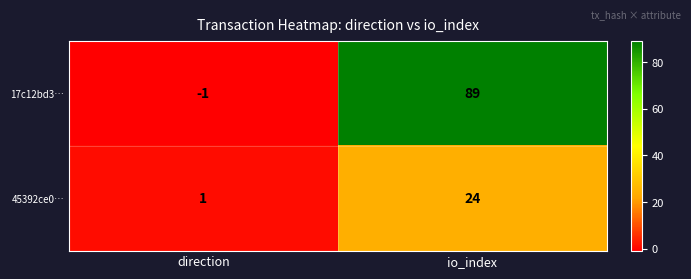

At io_index, list the series in order from largest to smallest.

17c12bd3…, 45392ce0…